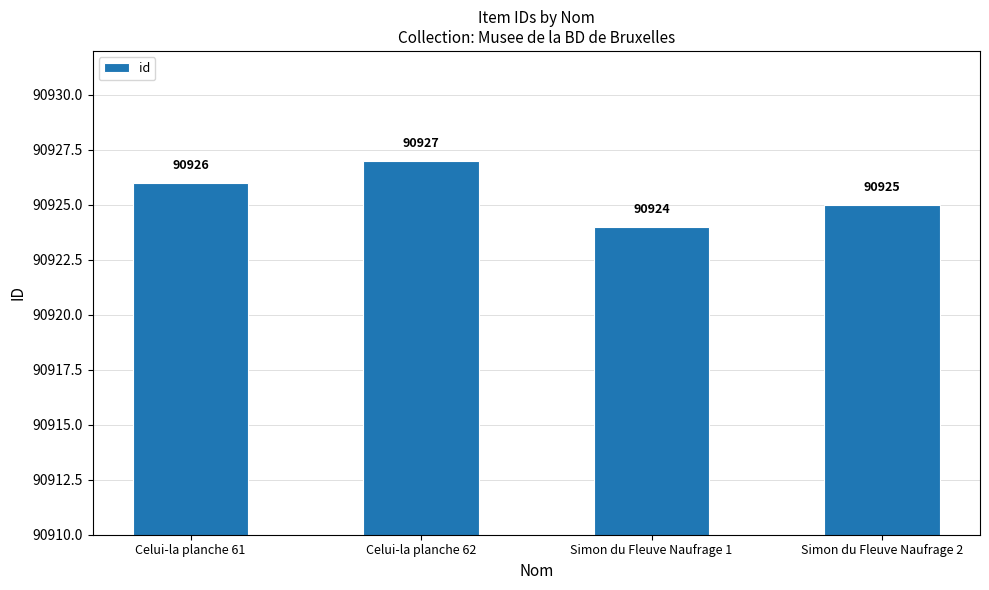

How many values are between 90925 and 90927?

3